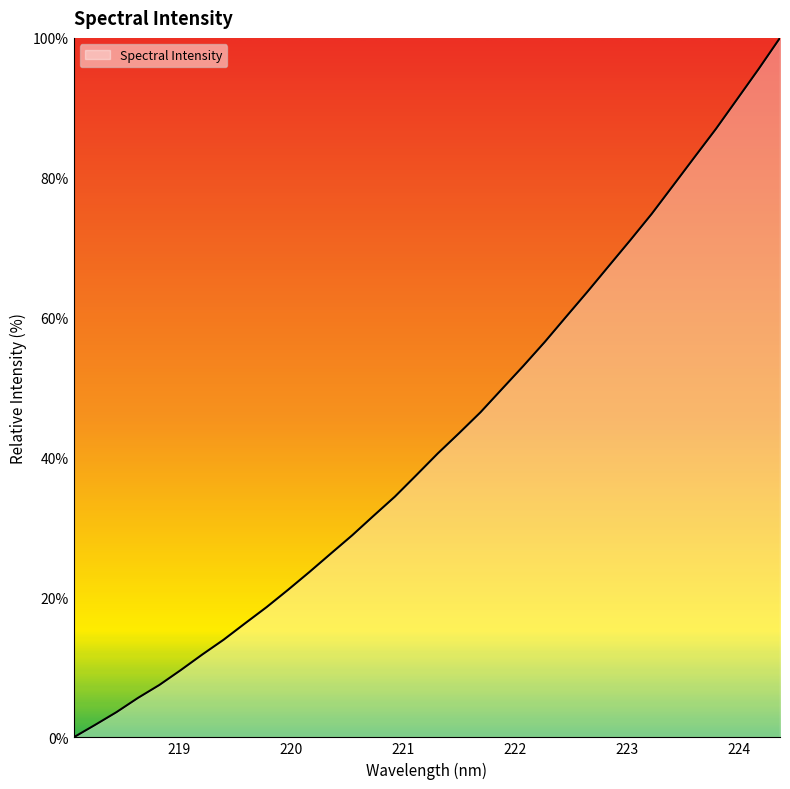

How many lines are shown in the chart?

1